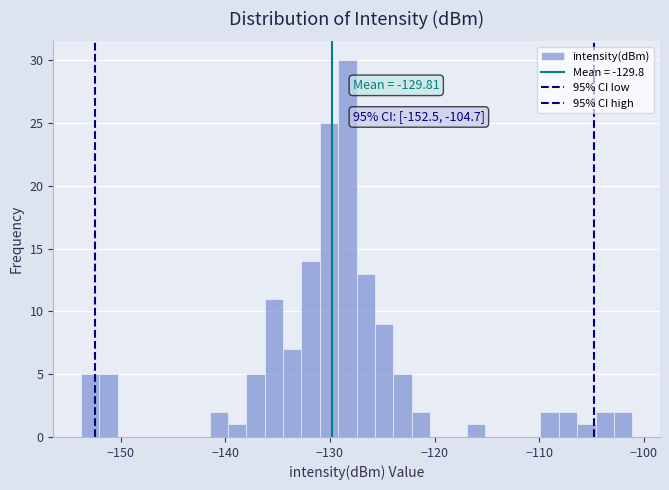

Read against the x-axis, roughly where is the centre of the tallest bar?

-128